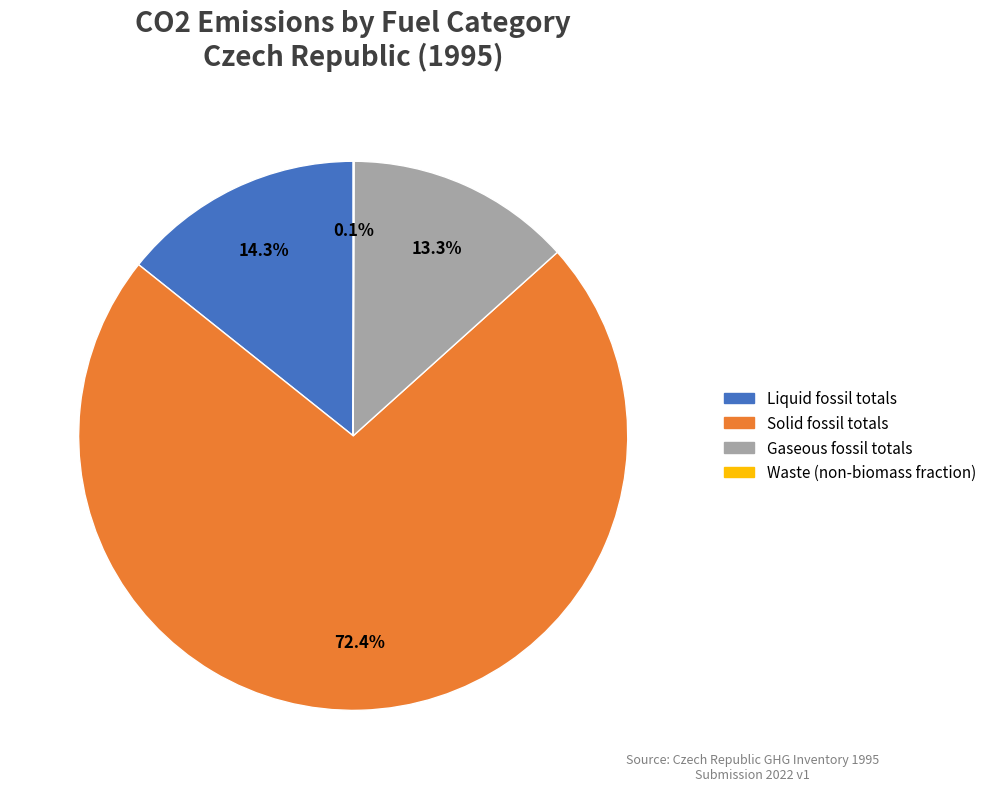

Which has a higher value, Liquid fossil totals or Gaseous fossil totals?

Liquid fossil totals